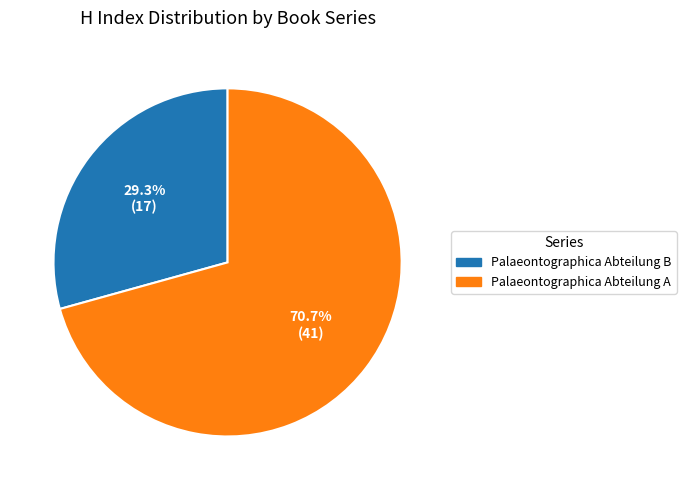

Rank the categories by value from highest to lowest.

Palaeontographica Abteilung A, Palaeontographica Abteilung B